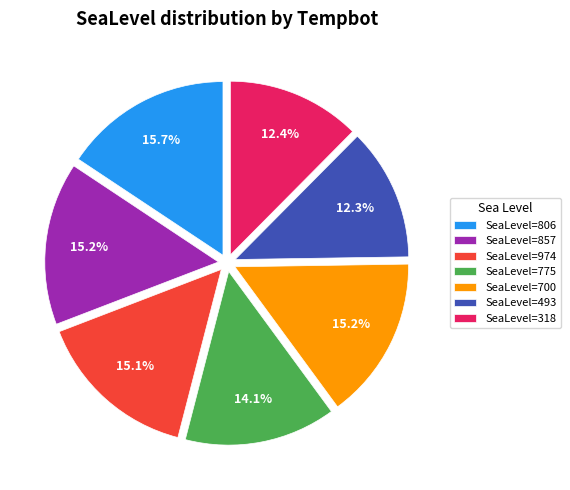

Which has a higher value, SeaLevel=857 or SeaLevel=493?

SeaLevel=857